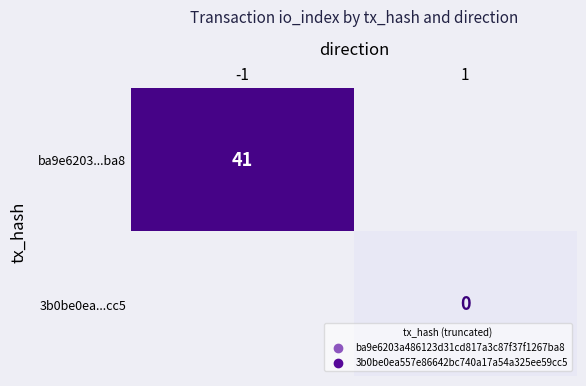

True or false: ba9e6203...ba8 has a value of 41 at -1.

True